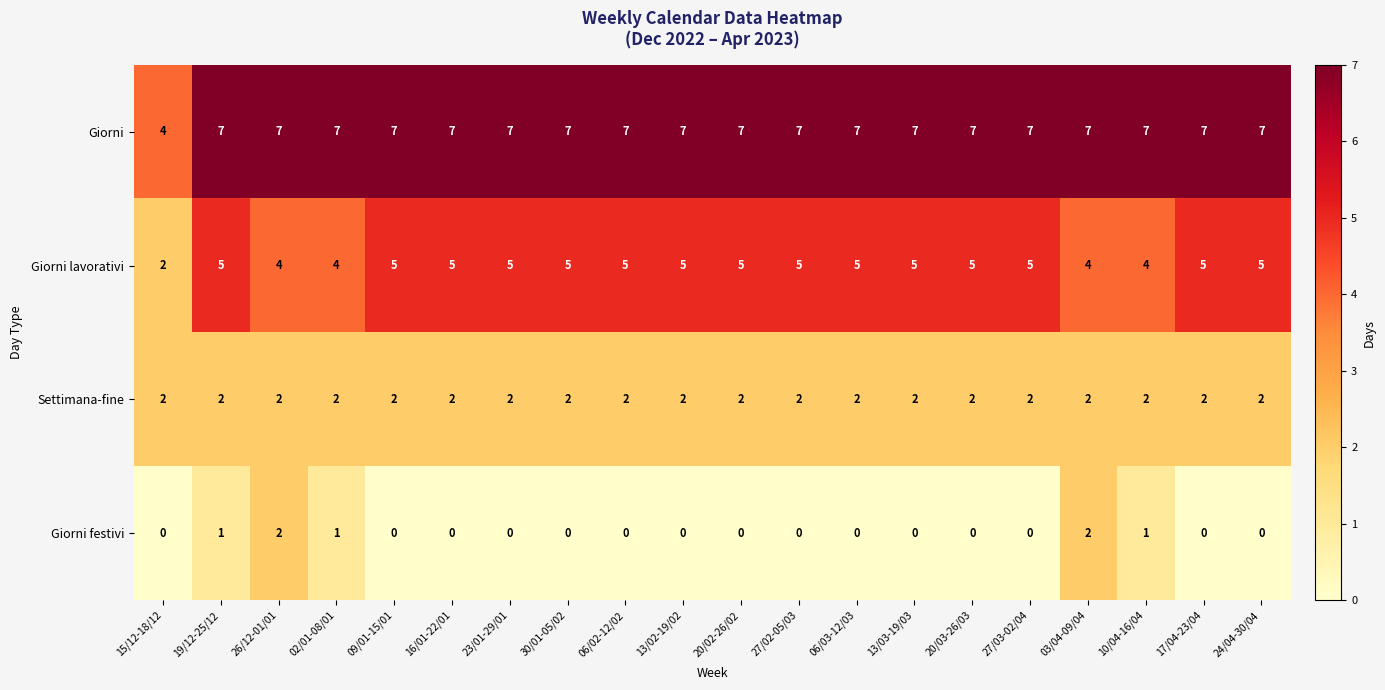

At which label does Giorni reach its minimum?

15/12-18/12